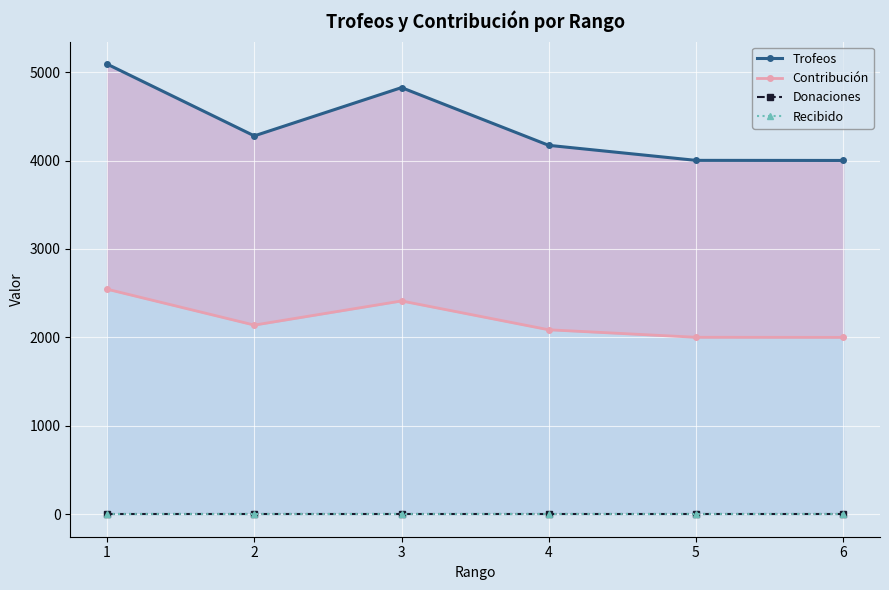

Reading left to right, transcribe all the data shown in this chart.

Trofeos: 5091	4279	4825	4172	4002	4001
Contribución: 2545	2139	2412	2086	2001	2000
Donaciones: 0	0	0	0	0	0
Recibido: 0	0	0	0	0	0